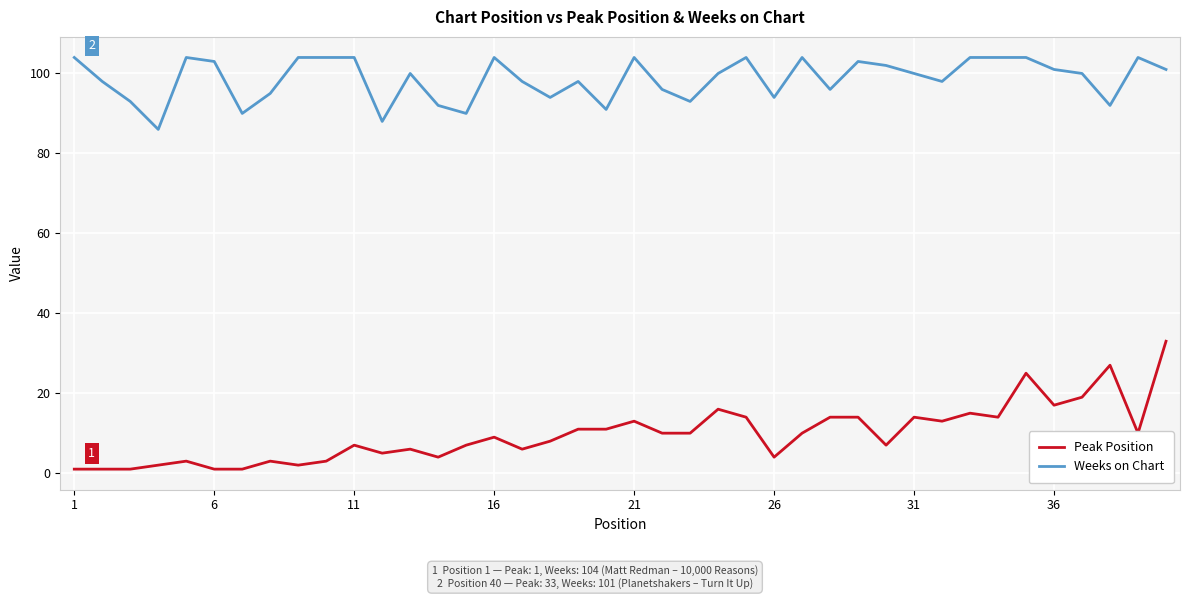

Rank the series by their maximum value, from highest to lowest.

Weeks on Chart, Peak Position